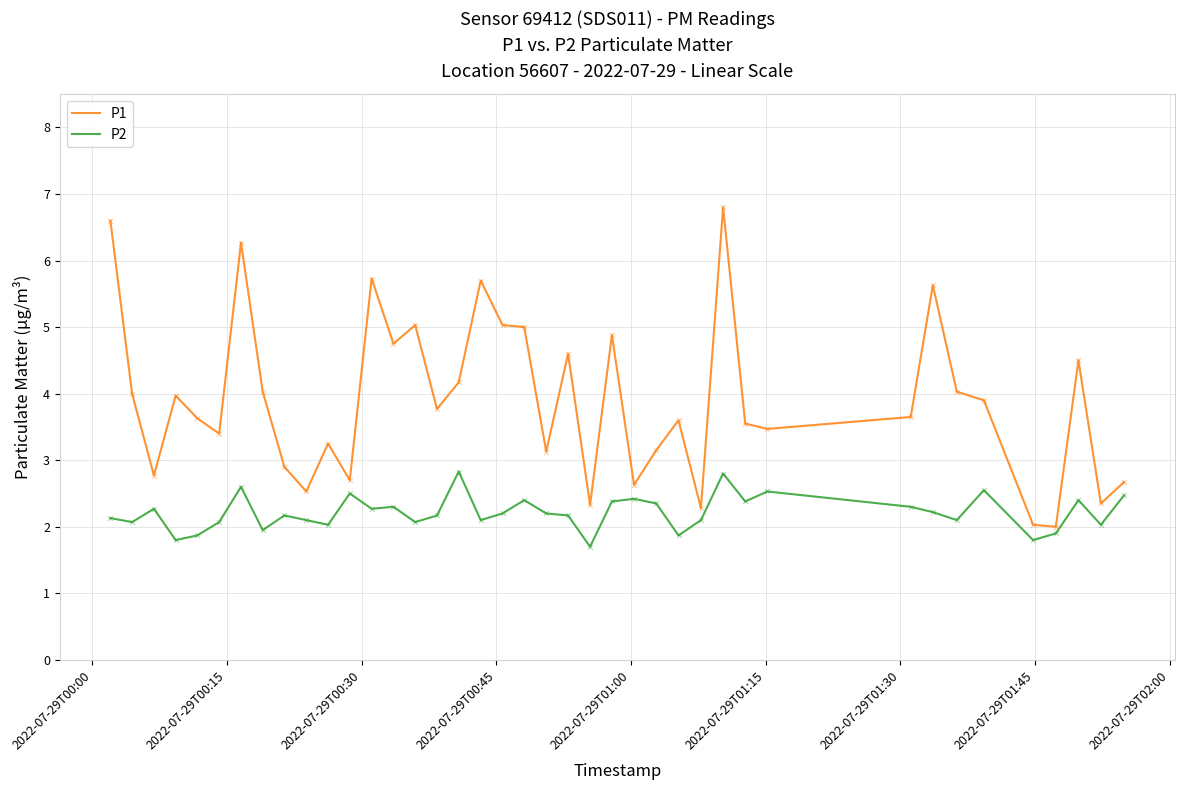

Which series has the largest range (max minus min)?

P1